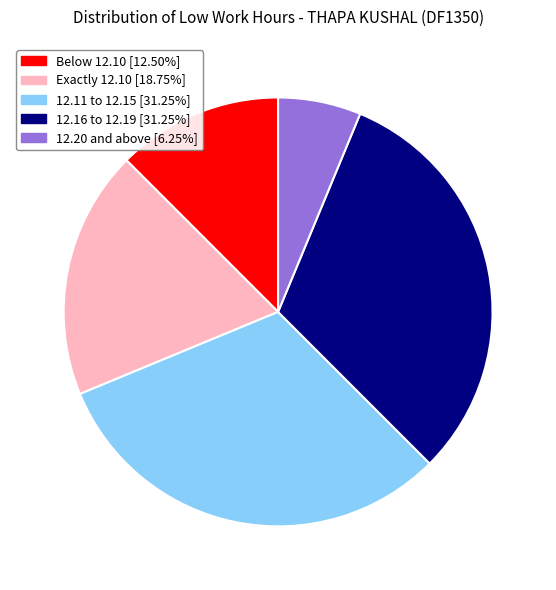

Is there any slice that represents more than half of the pie?

No